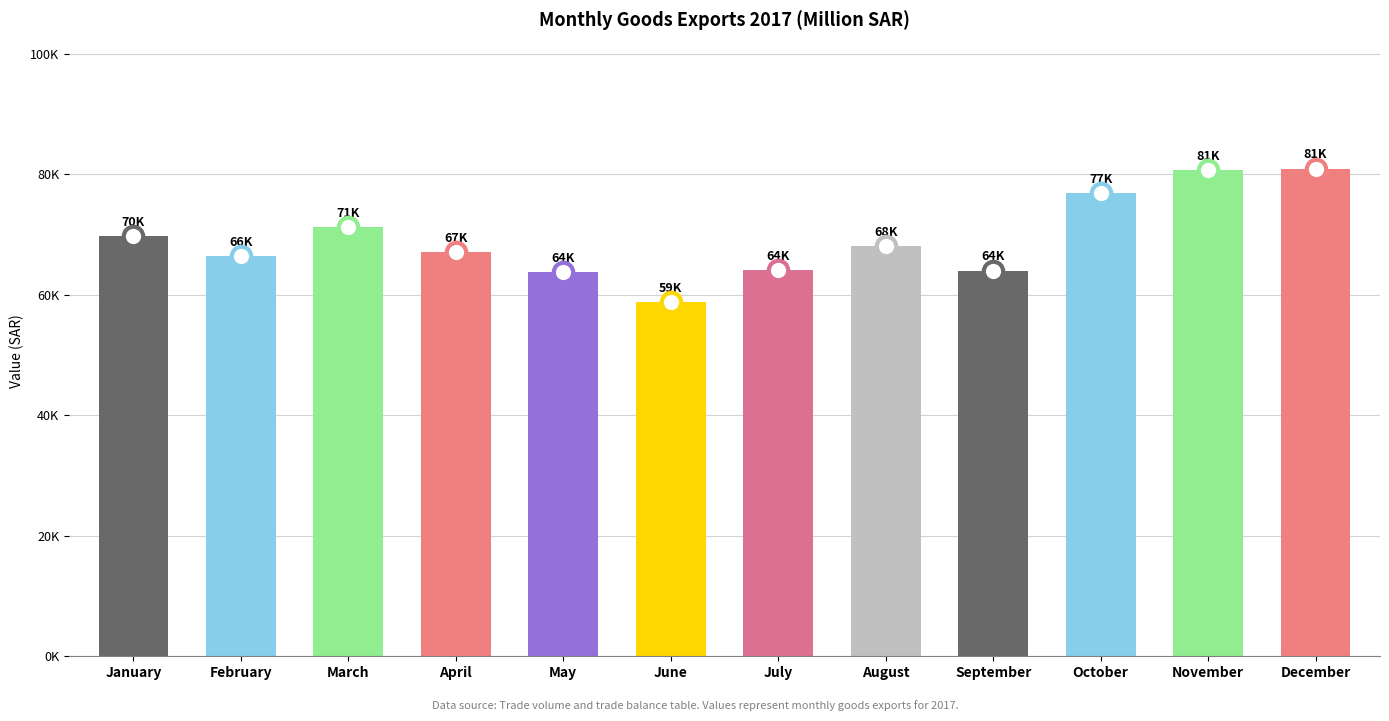

What is the value of the 3rd bar from the left?

71276.1